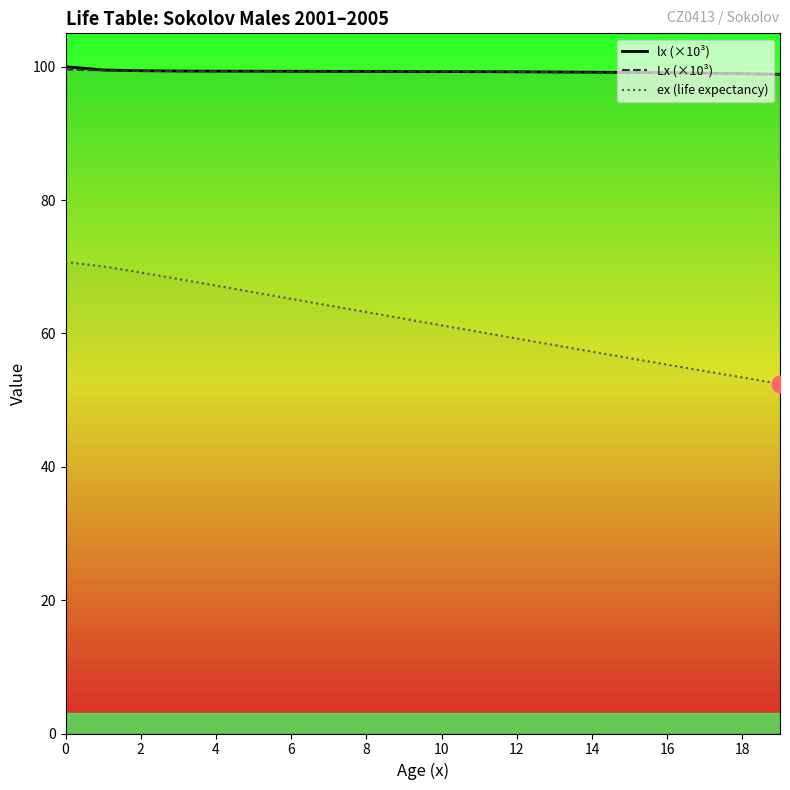

What are all the series names shown in the legend?

lx (×10³), Lx (×10³), ex (life expectancy)